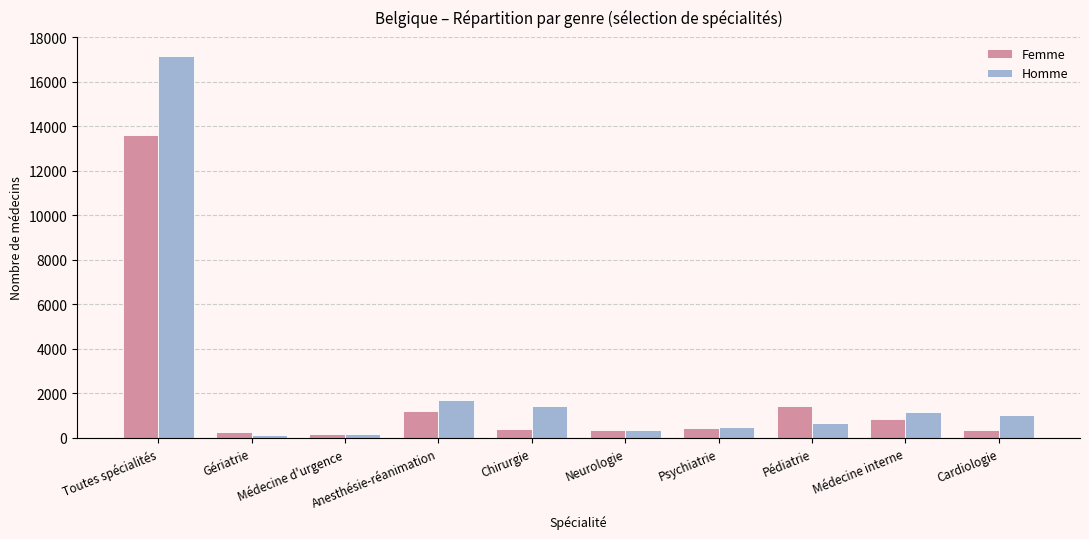

Rank the series by their maximum value, from lowest to highest.

Femme, Homme